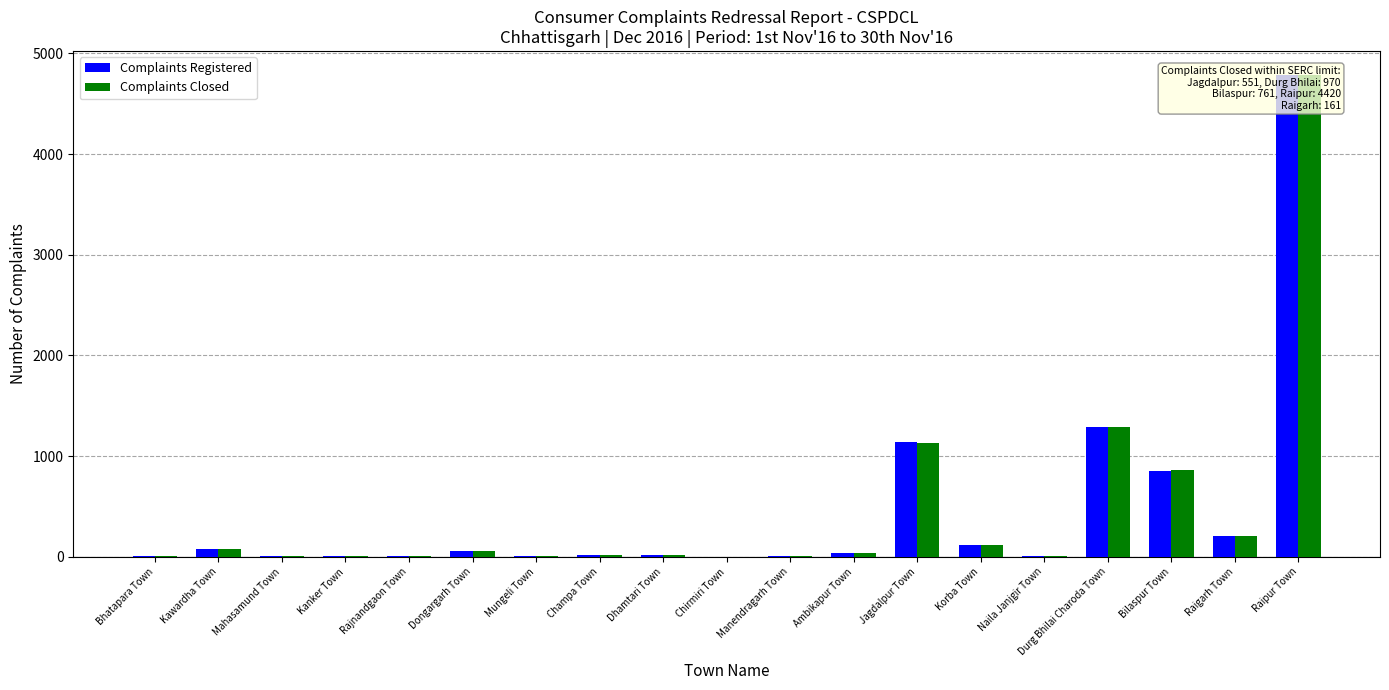

Which category has the lowest value in the Complaints Registered series?

Chirmiri Town